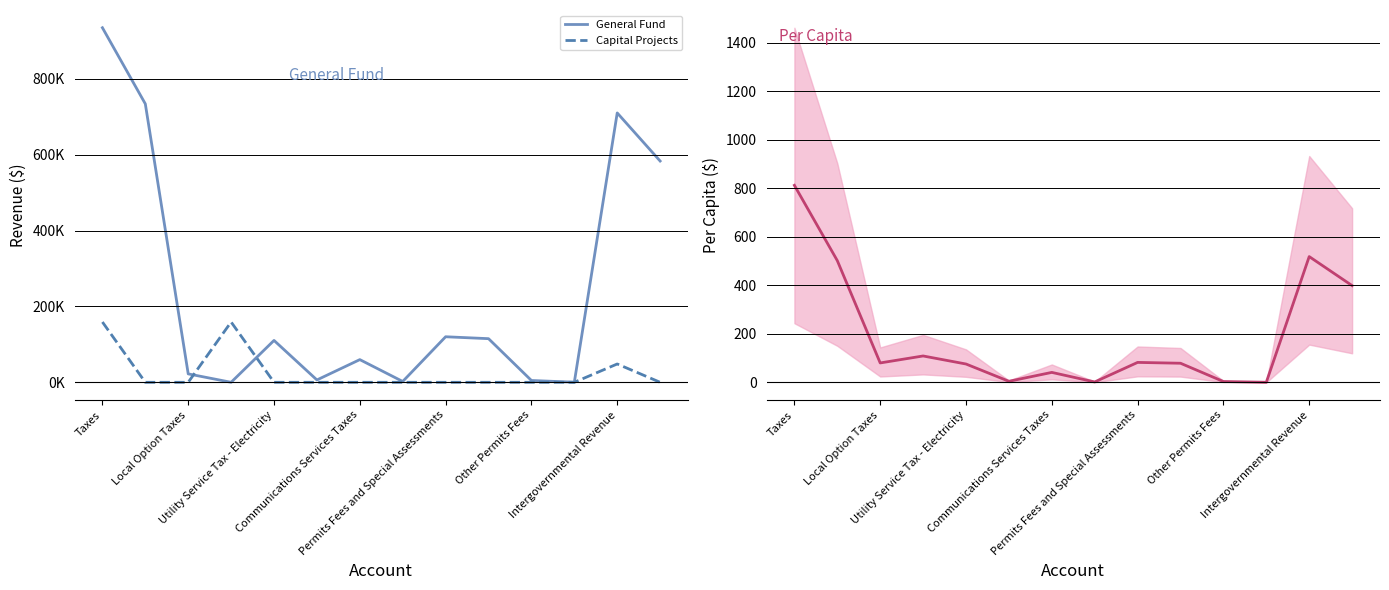

Is it true that General Fund equals 28965.8 at Utility Service Tax - Electricity?

False